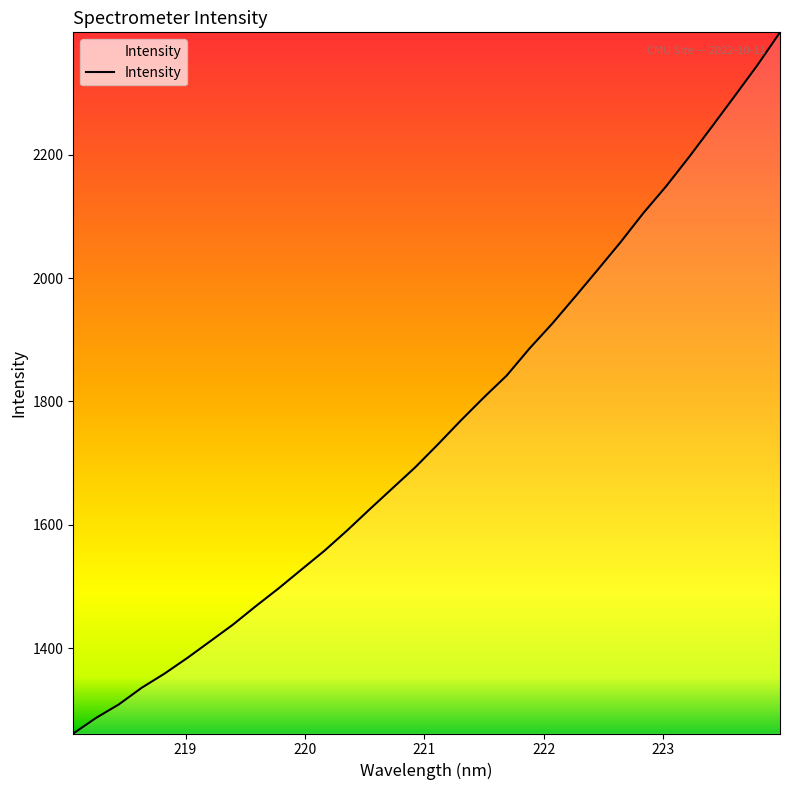

What is the difference between the maximum and minimum values?

1136.9